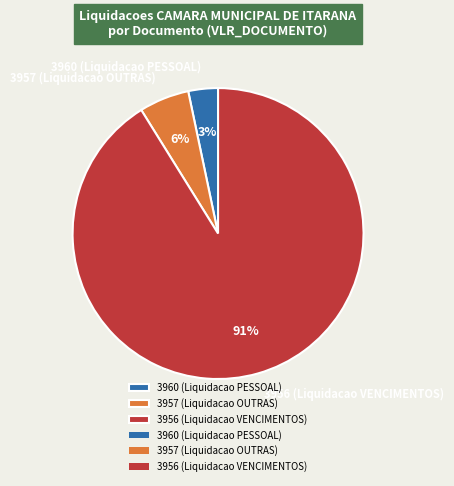

Which category has the smallest portion of the pie?

3960 (Liquidacao PESSOAL)